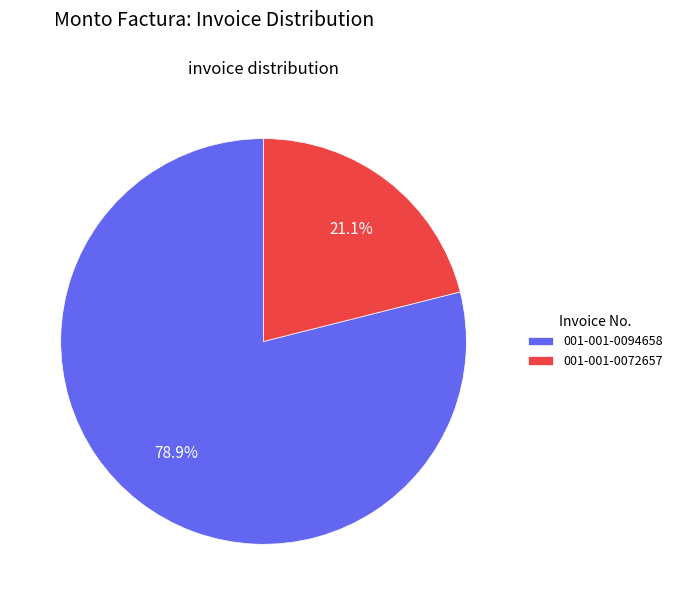

Approximately how many times larger is the value at 001-001-0094658 compared to 001-001-0072657?

3.7